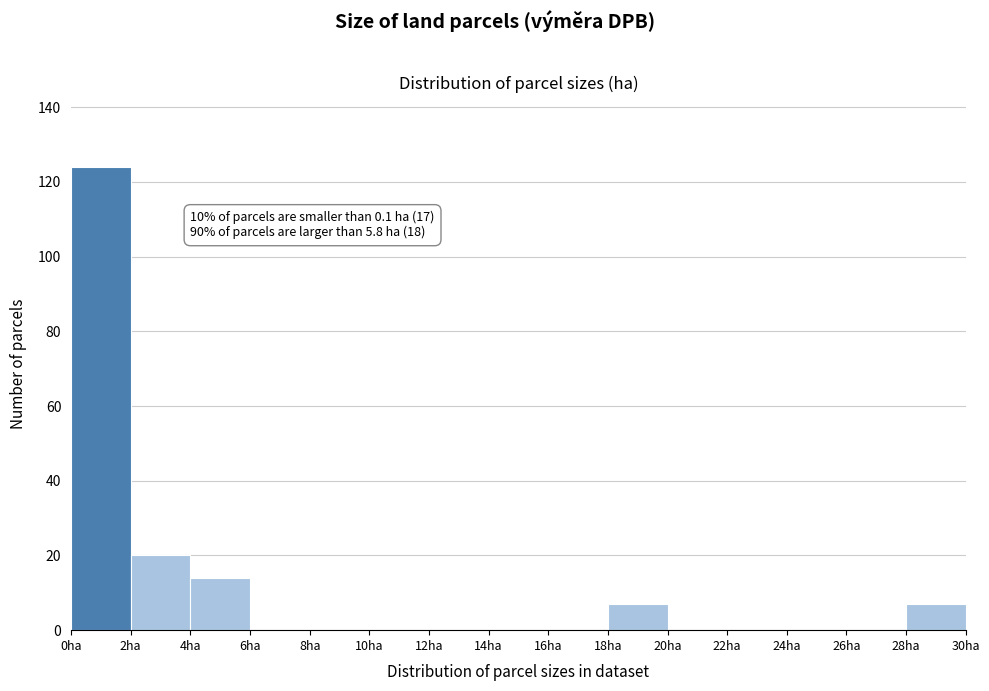

Over which range of the x-axis is the bar tallest?

0 to 2